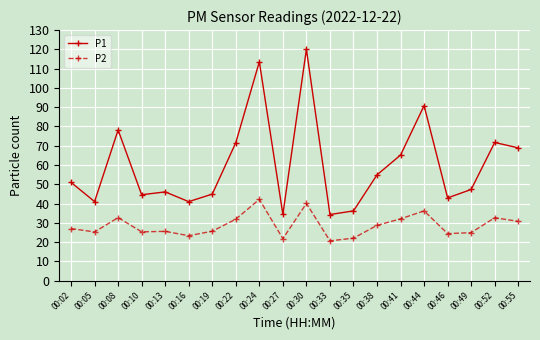

True or false: P1 and P2 intersect in this chart.

False